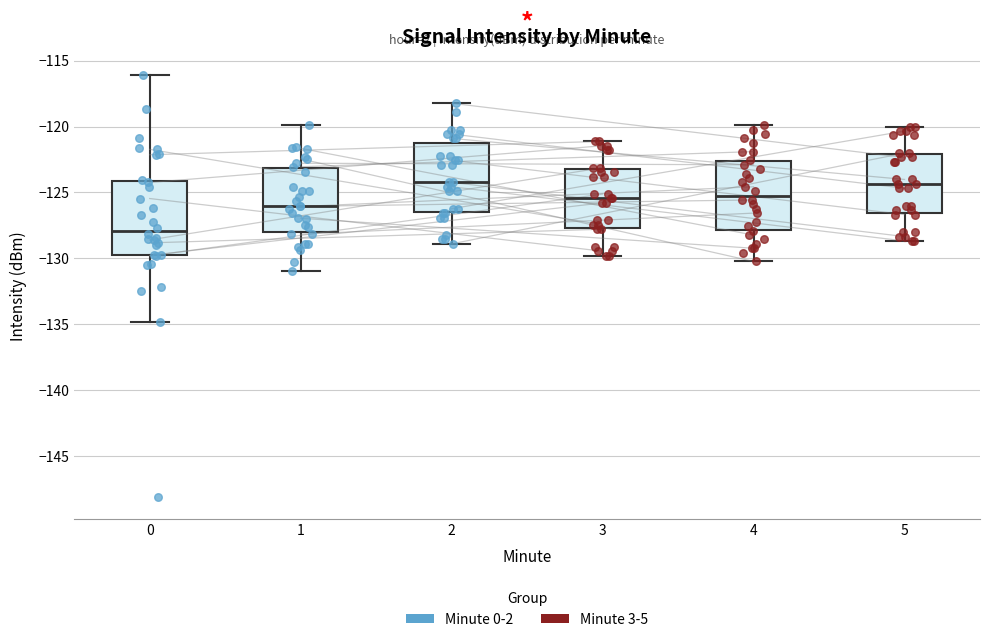

Where does the median line of the box at x = 1 sit on the y-axis? The values are not printed on the chart, so give them approximately, as read against the axis.

-126.0